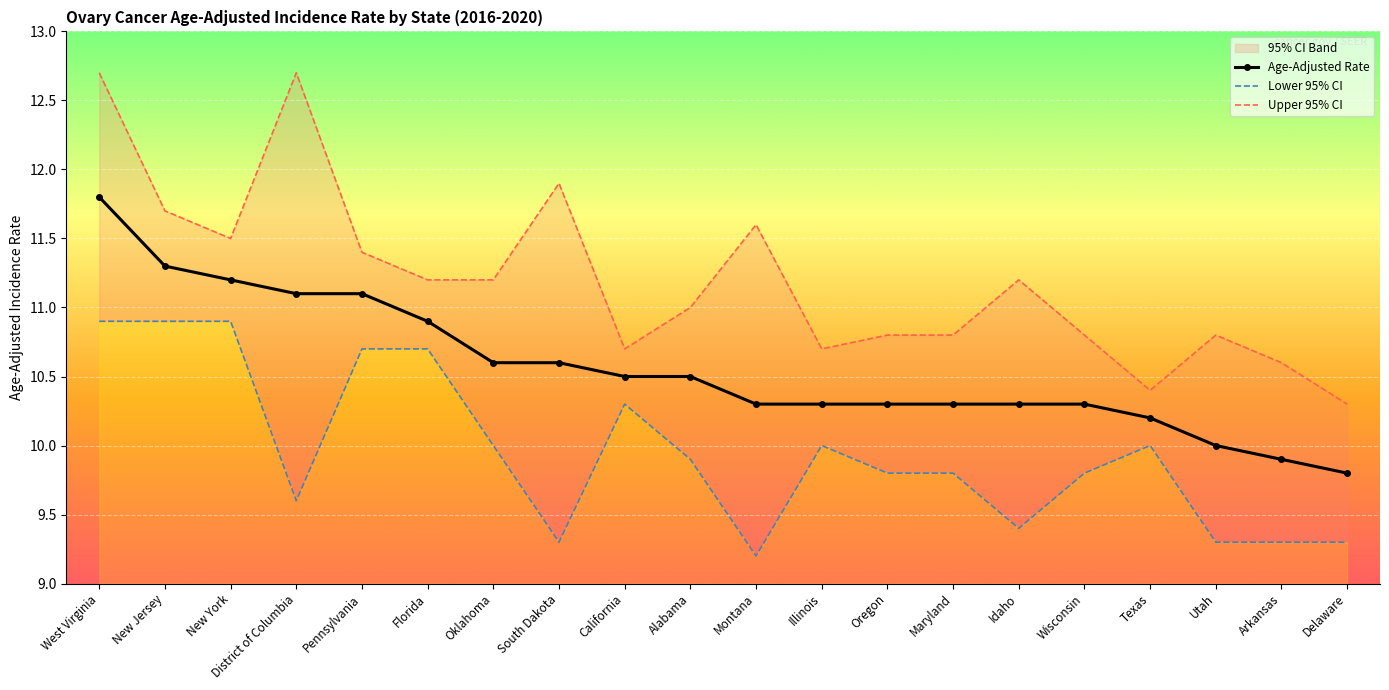

What position from the left is Oklahoma?

7